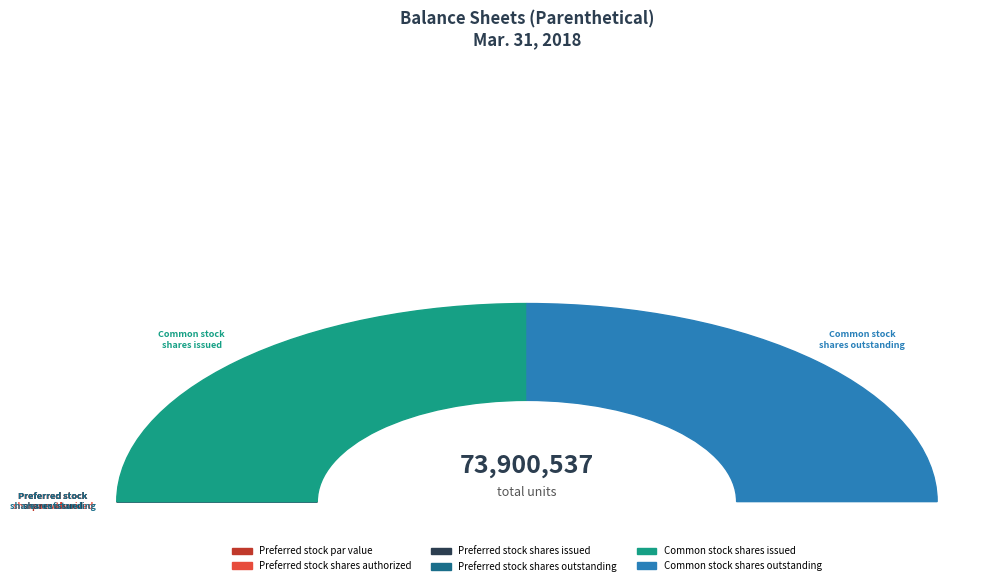

True or false: Preferred stock
shares outstanding accounts for 0% of the total.

True